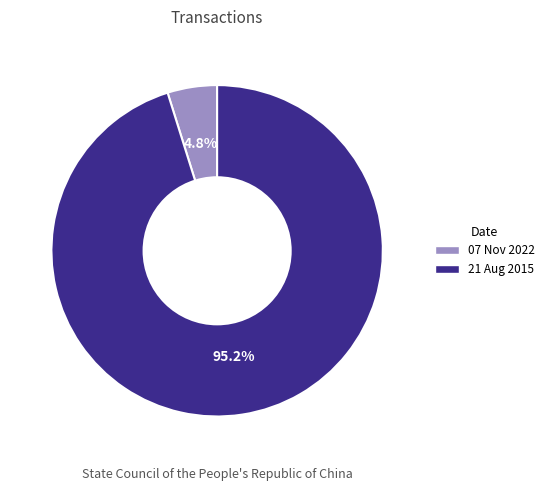

Rank the categories by value from lowest to highest.

07 Nov 2022, 21 Aug 2015